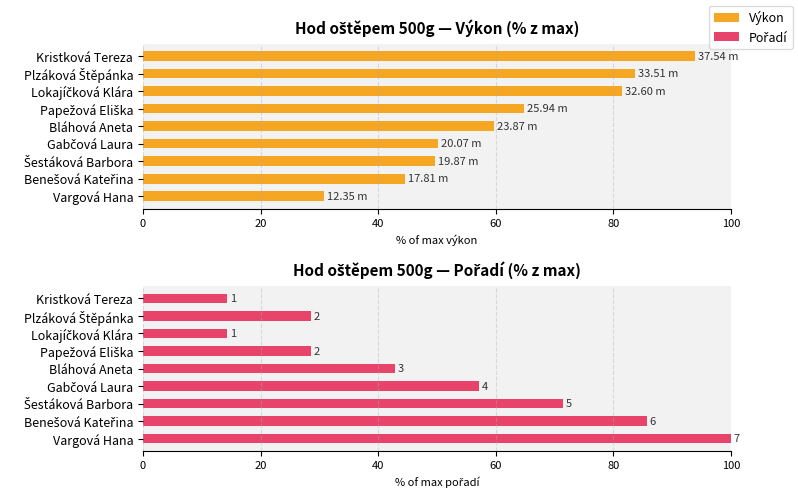

The Výkon series shows 22.2 at Šestáková Barbora. True or false?

False